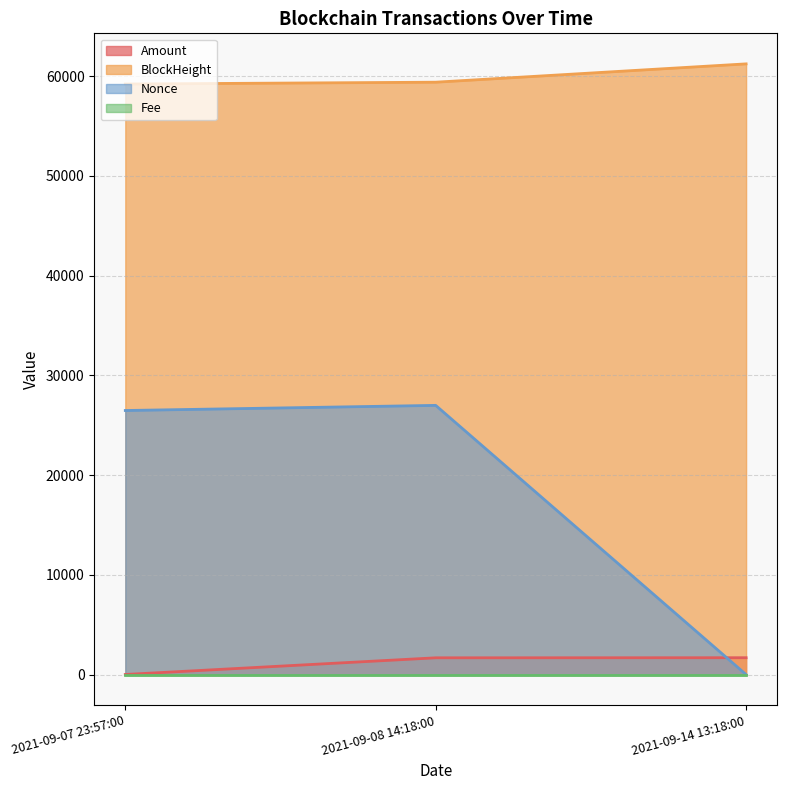

Which series has the widest spread of values?

Nonce